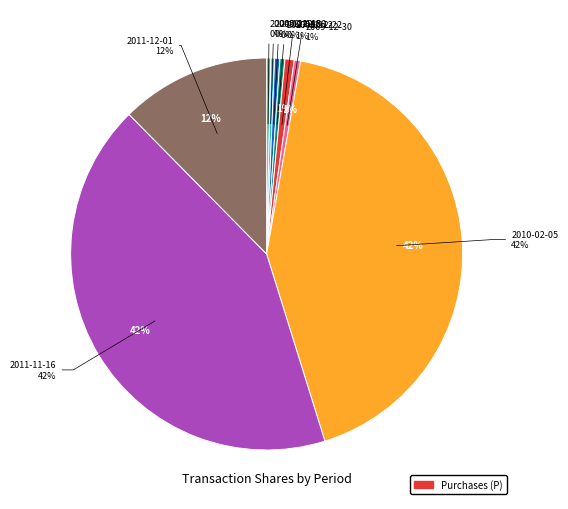

Which category has the biggest portion of the pie?

2010-02-05